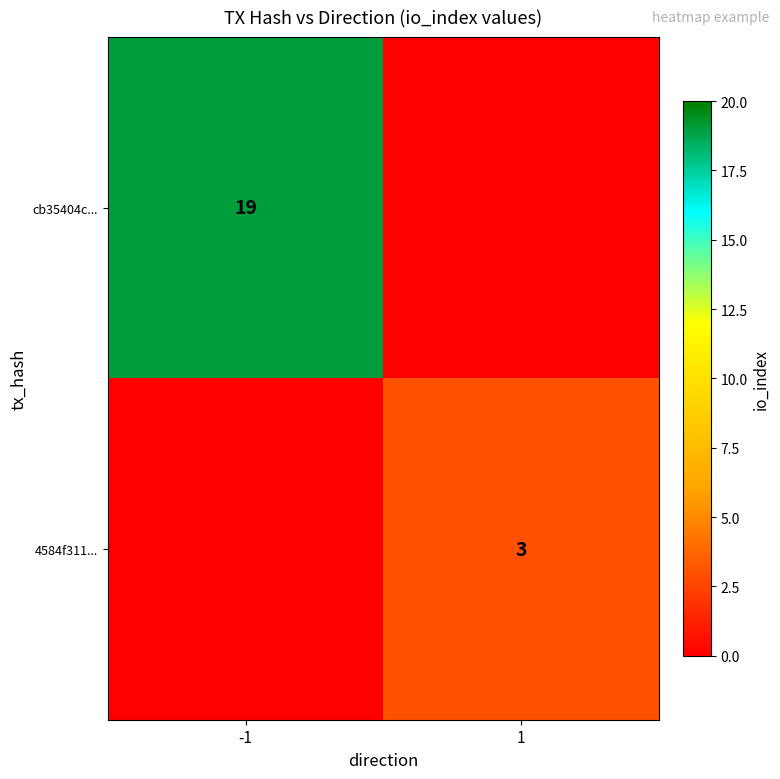

The value of 4584f311... at 1 is 3. True or false?

True